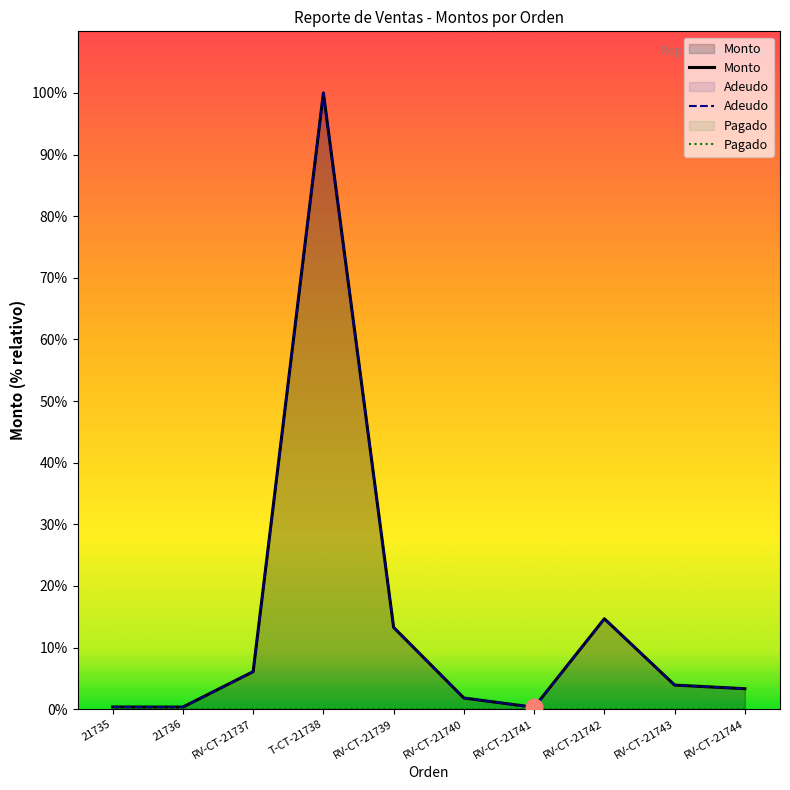

At which label does Monto reach its peak?

T-CT-21738